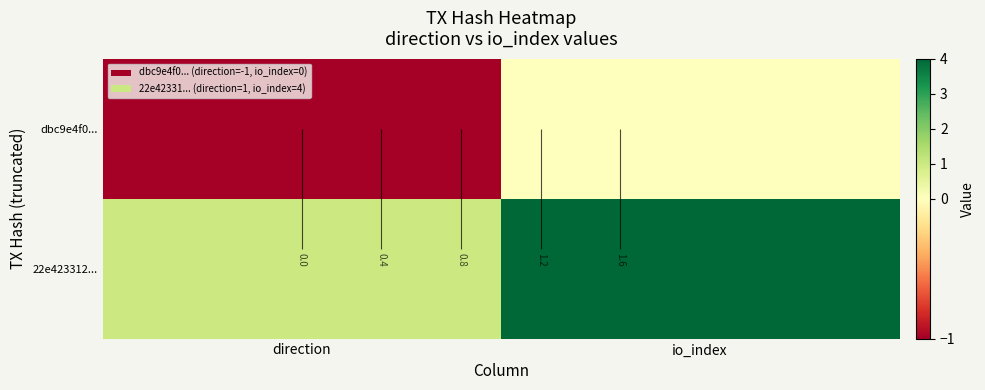

The 22e423312... series shows 1 at direction. True or false?

False